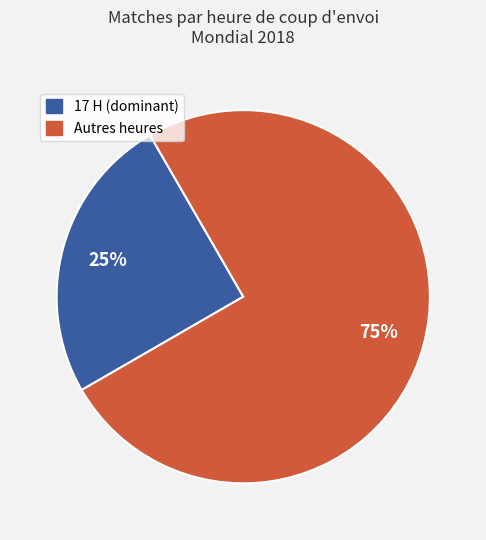

To the nearest percent, what is the difference between the largest and smallest slice percentages?

50%